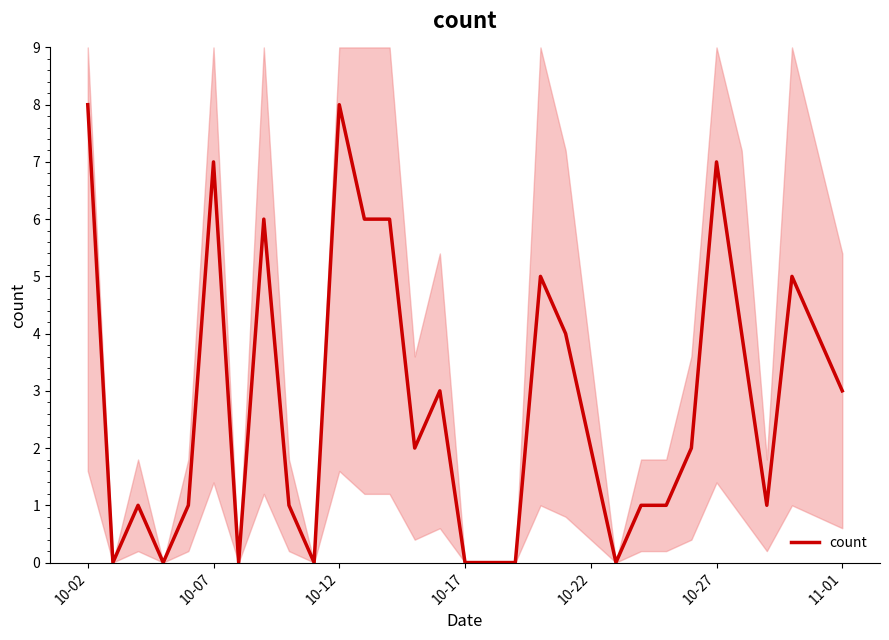

What is the sum of the values at 12 and 23?

7